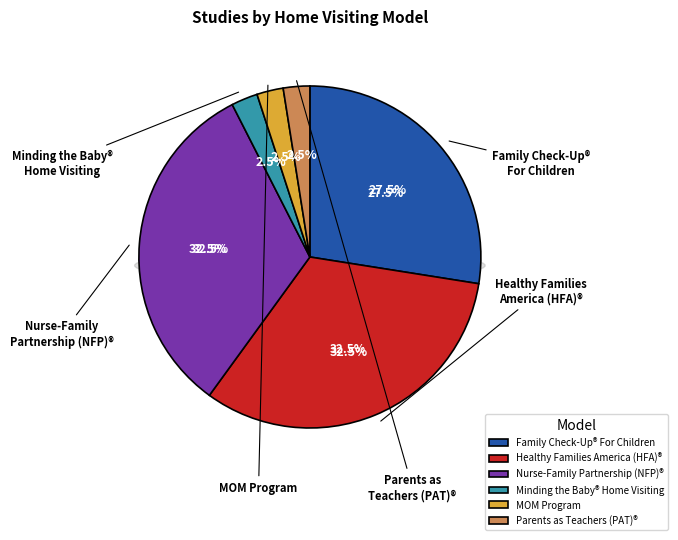

What is the total percentage of MOM Program and Family Check-Up® For Children?

30.0%